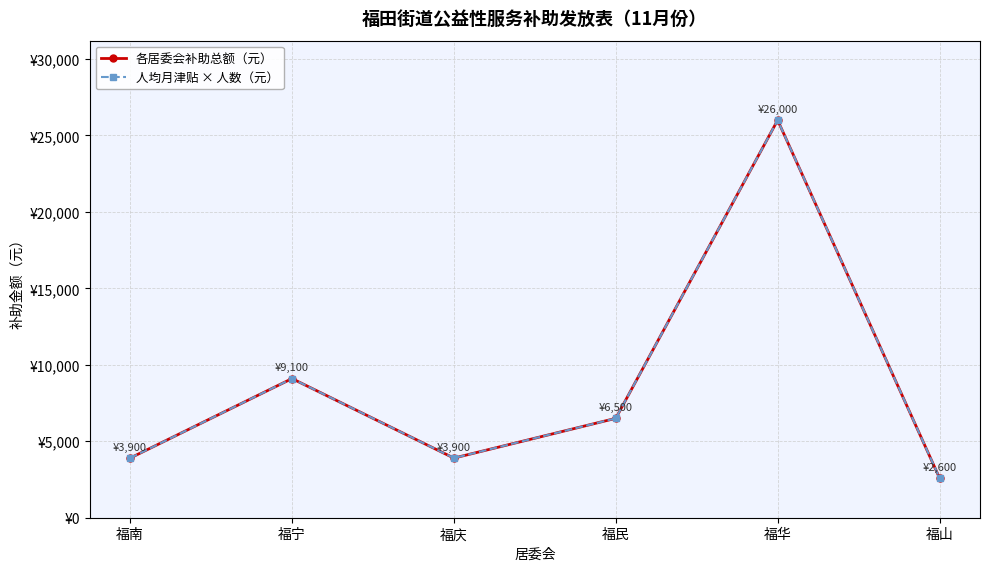

Does the chart have visible grid lines?

Yes